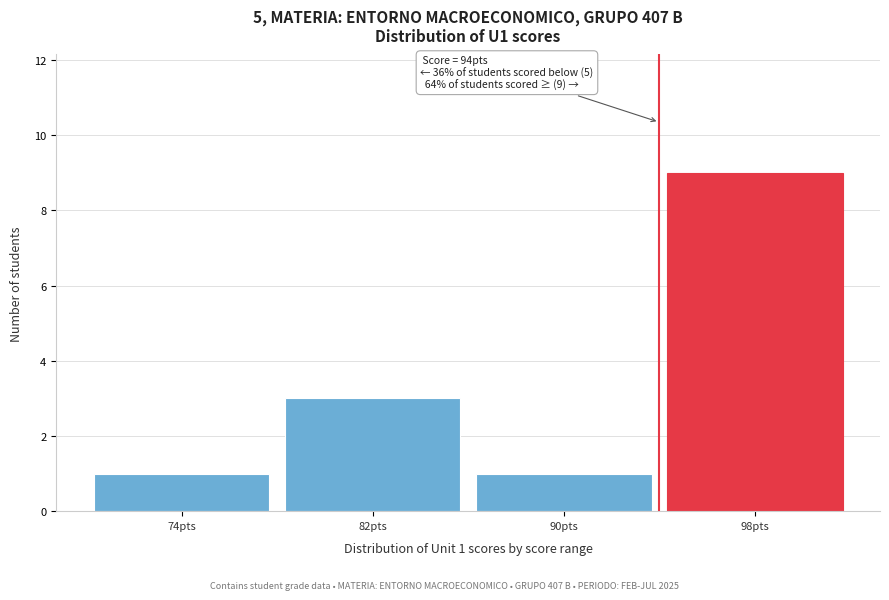

Which range on the x-axis has the tallest bar?

94 to 102